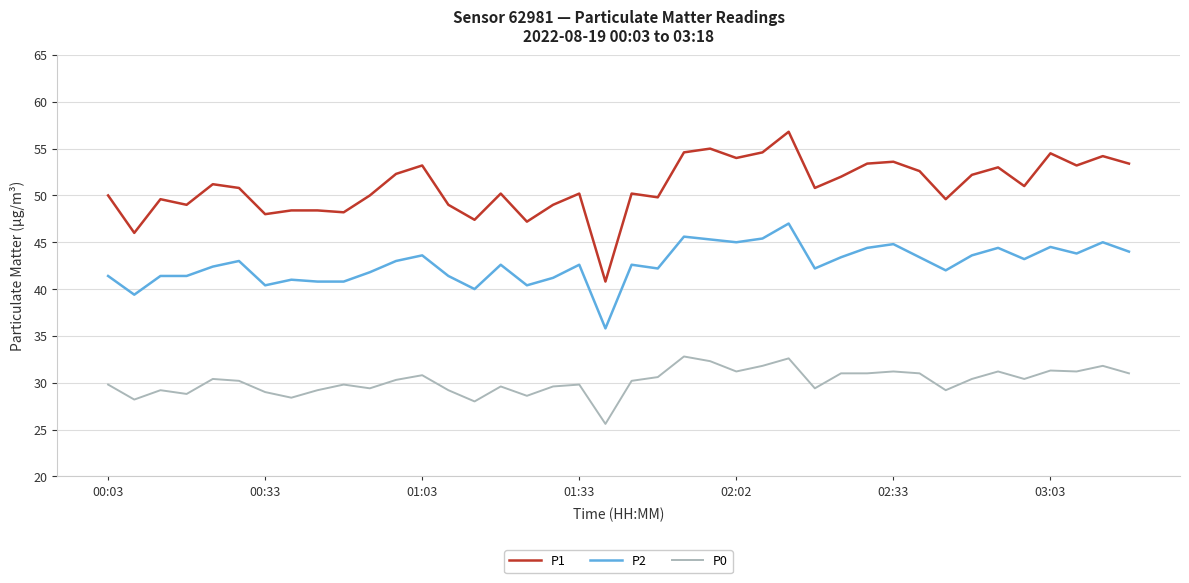

True or false: P1 and P0 intersect in this chart.

False